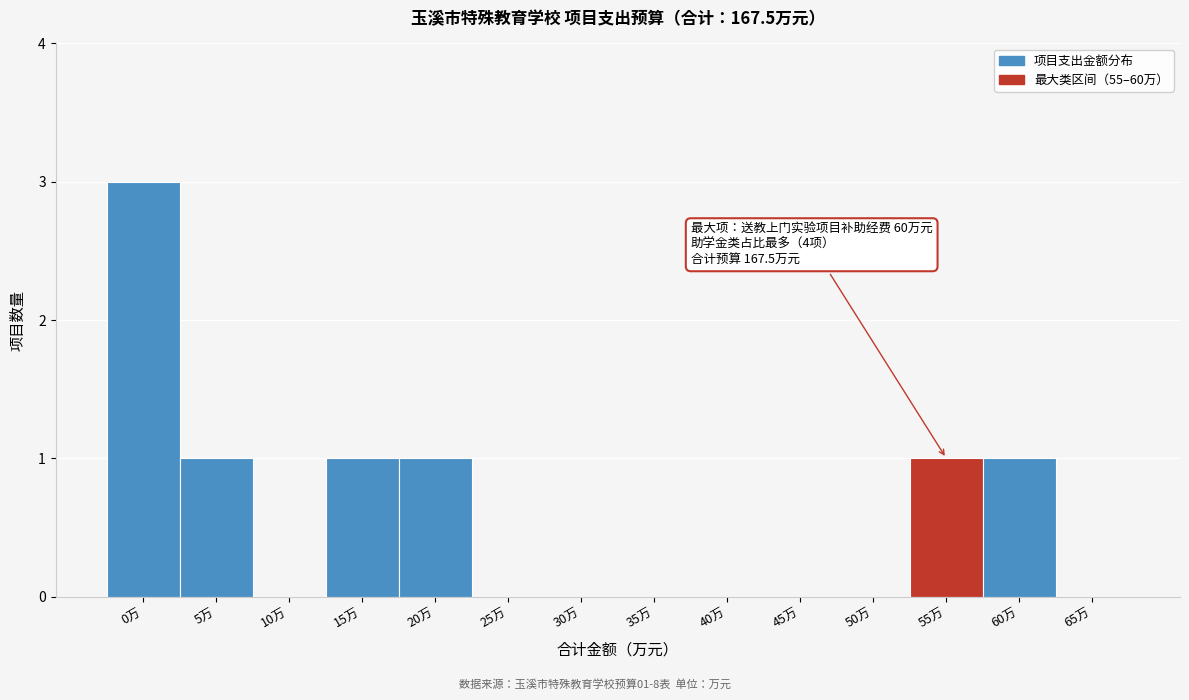

Reading left to right, list all the values displayed in this chart.

0万=3	5万=1	10万=0	15万=1	20万=1	25万=0	30万=0	35万=0	40万=0	45万=0	50万=0	55万=1	60万=1	65万=0